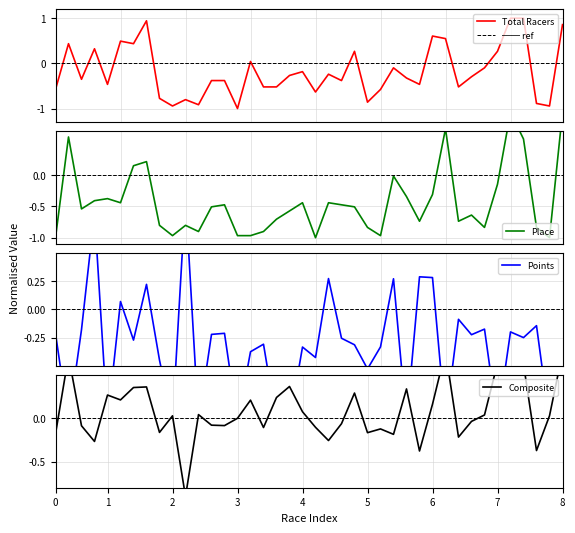

What is the minimum value for Total Racers?

-1.0